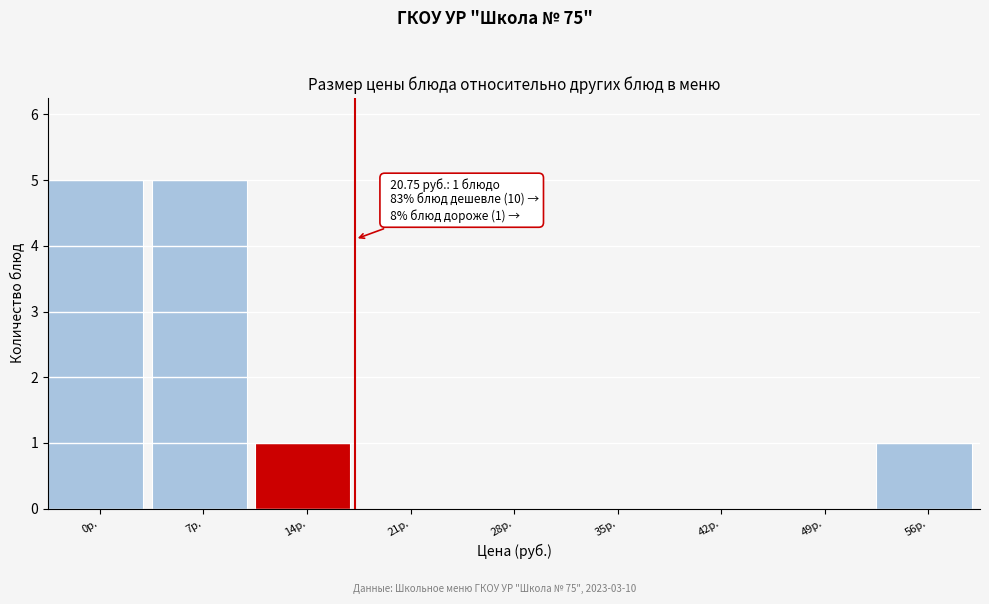

Reading left to right, list all the values displayed in this chart.

0р.=5	7р.=5	14р.=1	21р.=0	28р.=0	35р.=0	42р.=0	49р.=0	56р.=1